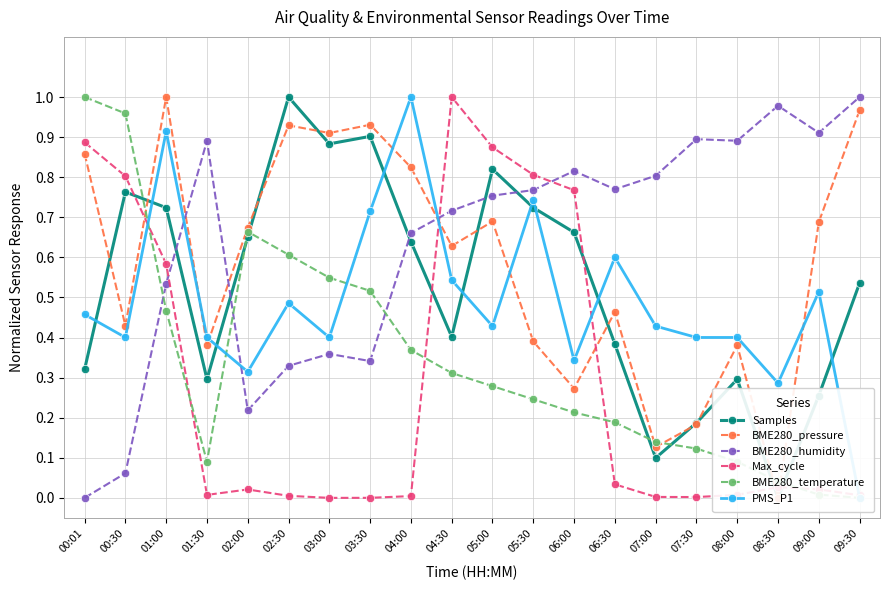

What is the value of the Max_cycle point at the 2nd from the left?

0.8